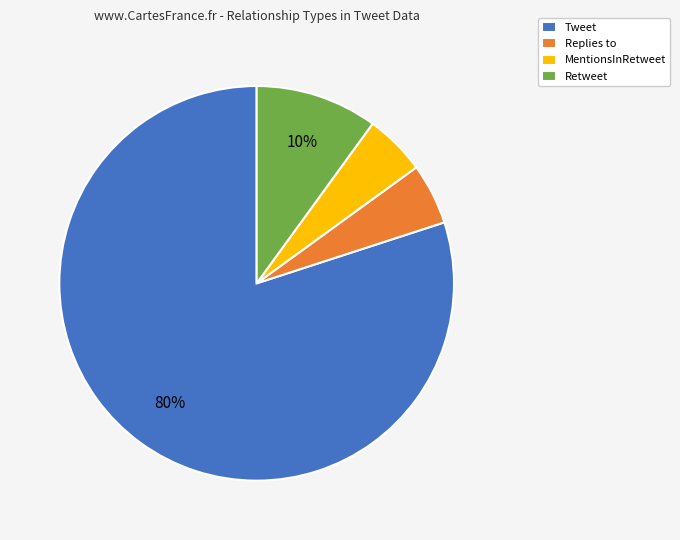

Does Replies to represent more than half of the total?

No